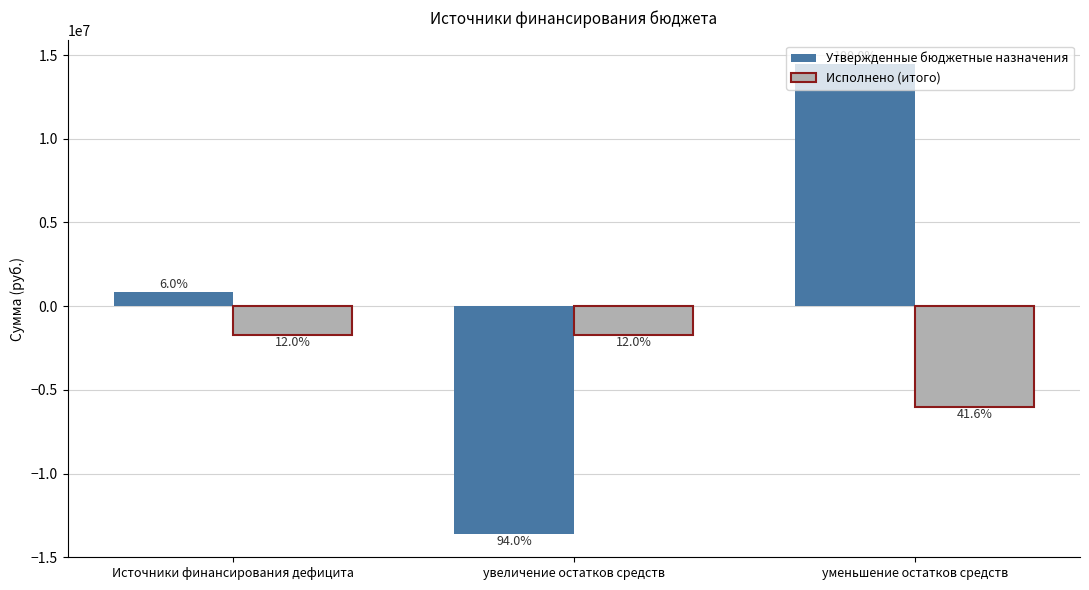

Which has a higher value, увеличение остатков средств or Источники финансирования дефицита?

Источники финансирования дефицита